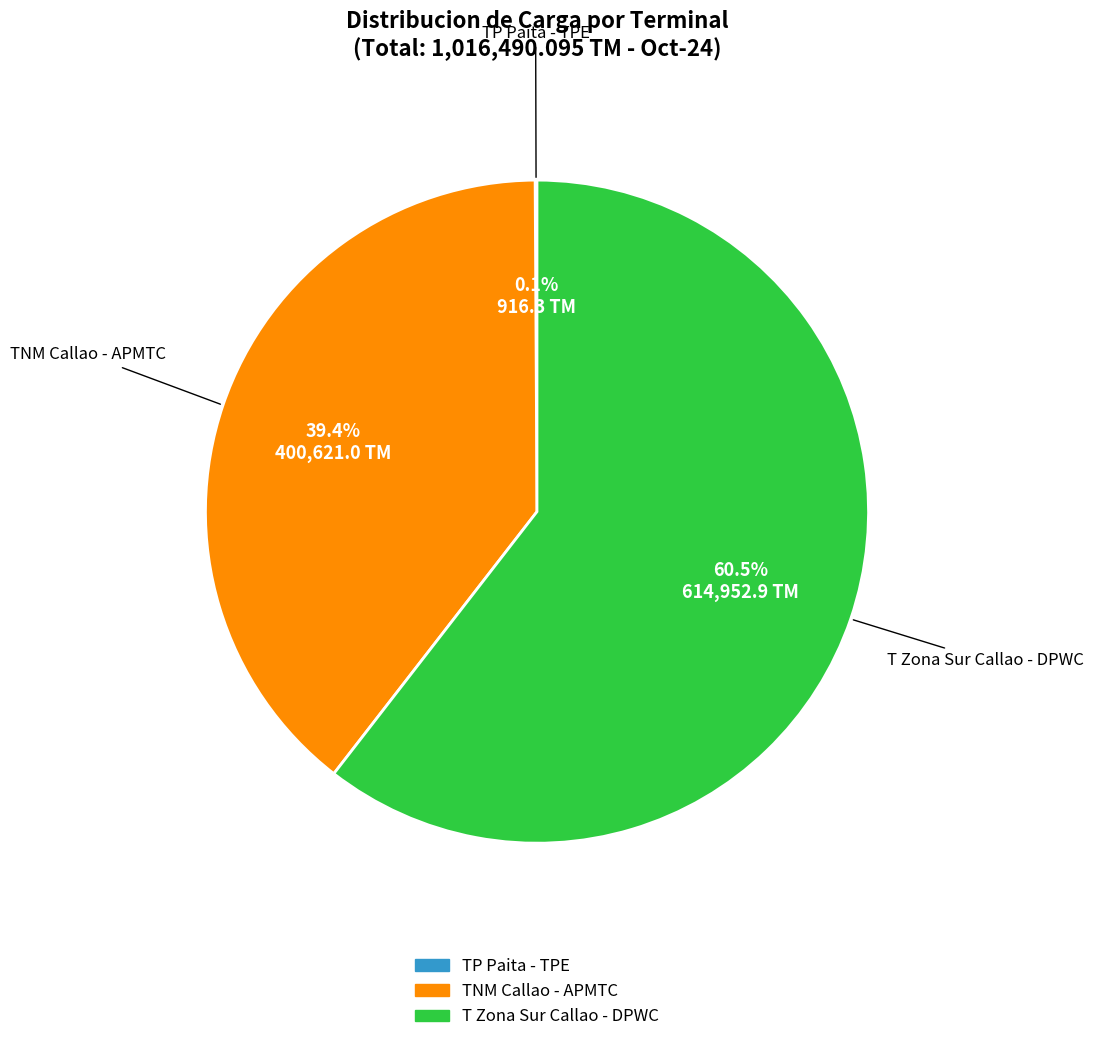

To the nearest percent, what is the average slice percentage?

33%